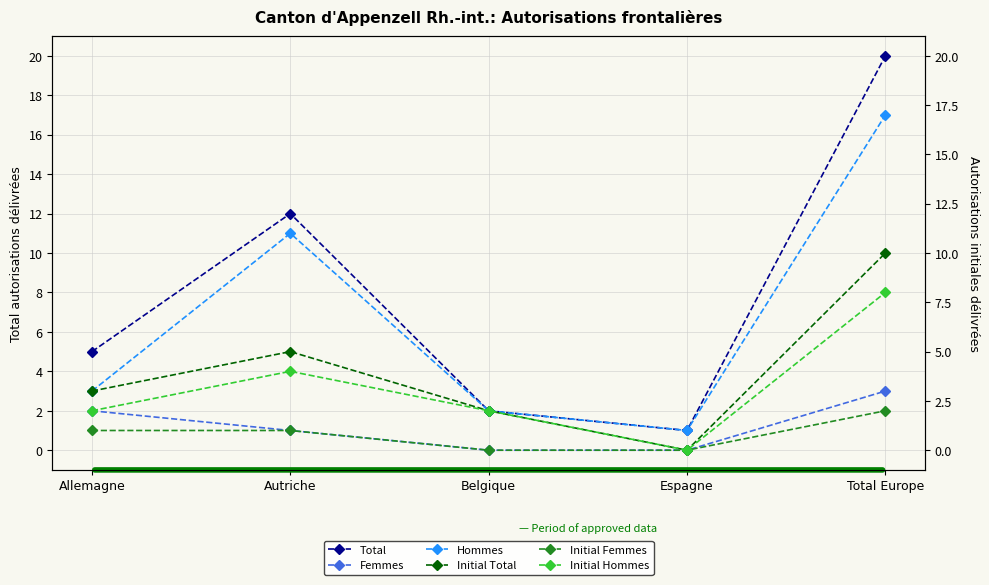

What is the difference between the second highest and minimum values in the Hommes series?

10